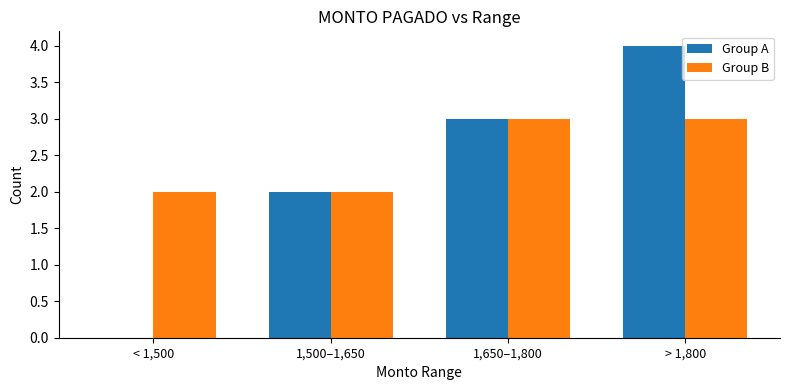

At which category is the sum across all series the highest?

> 1,800